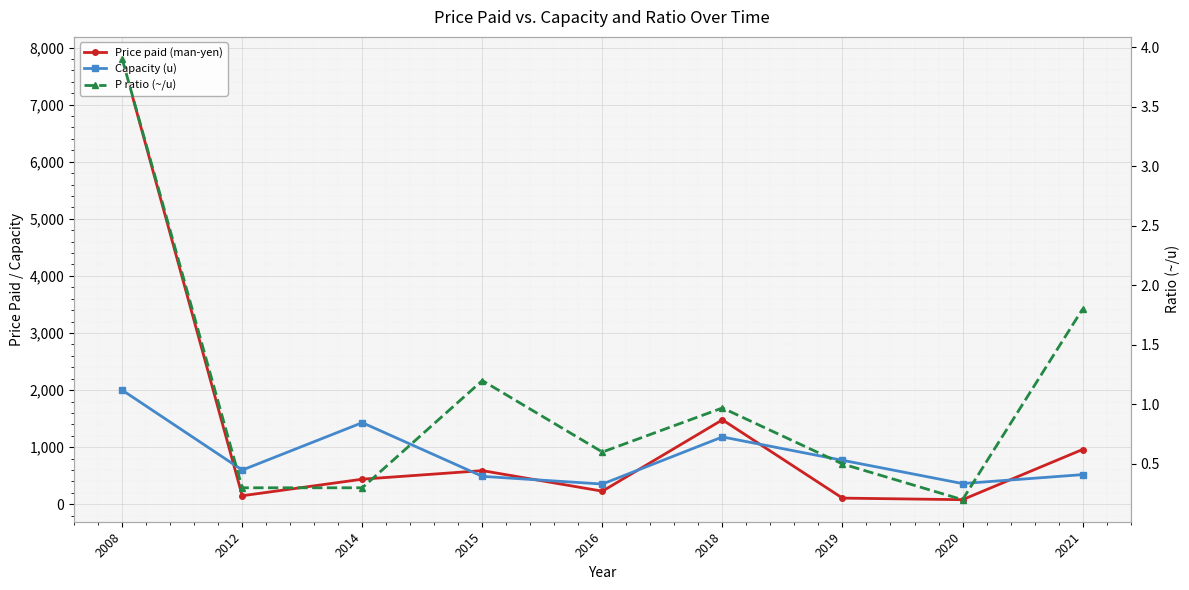

At which category does the chart reach its peak across all series?

2008